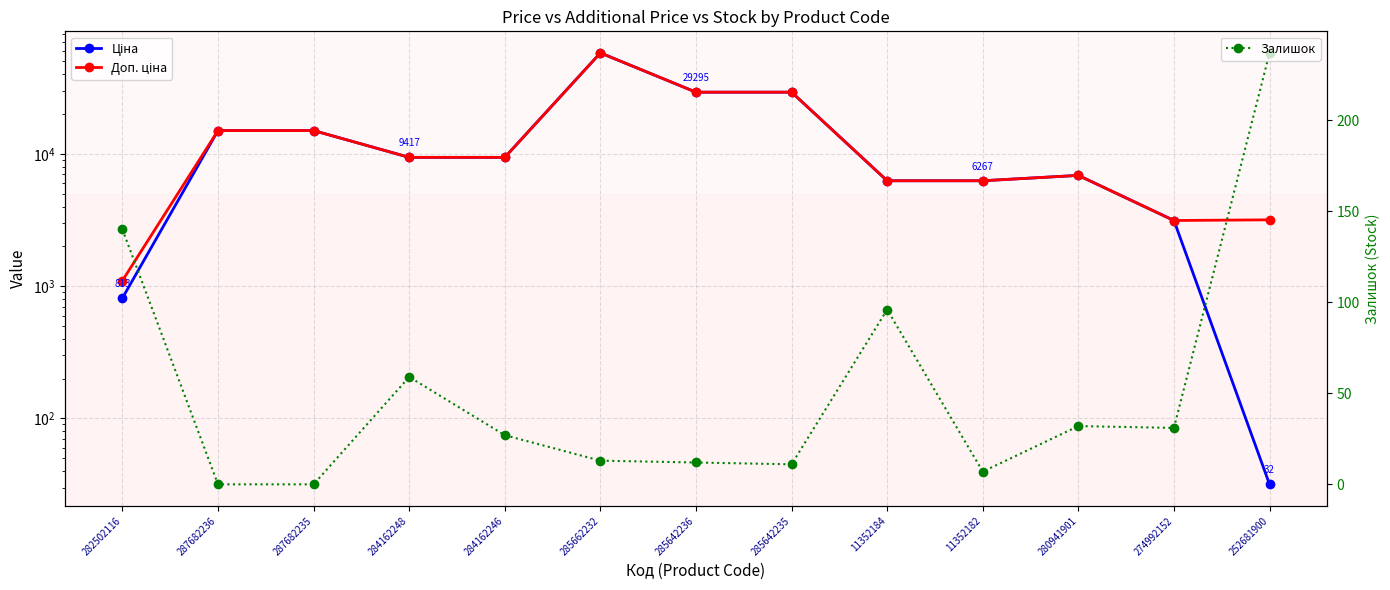

Reading right to left, list all the values displayed in this chart.

Ціна: 252681900=31.7	274992152=3136.8	280941901=6879.5	11352182=6266.7	11352184=6266.7	285642235=29294.9	285642236=29294.9	285662232=58037.0	284162246=9416.9	284162248=9416.9	287682235=15019.2	287682236=15019.2	282502116=813.0
Доп. ціна: 252681900=3174.0	274992152=3137.0	280941901=6879.5	11352182=6266.7	11352184=6266.7	285642235=29294.9	285642236=29294.9	285662232=58037.0	284162246=9416.9	284162248=9416.9	287682235=15019.2	287682236=15019.2	282502116=1101.8
Залишок: 252681900=237.0	274992152=31.0	280941901=32.0	11352182=7.0	11352184=96.0	285642235=11.0	285642236=12.0	285662232=13.0	284162246=27.0	284162248=59.0	287682235=0.0	287682236=0.0	282502116=140.0